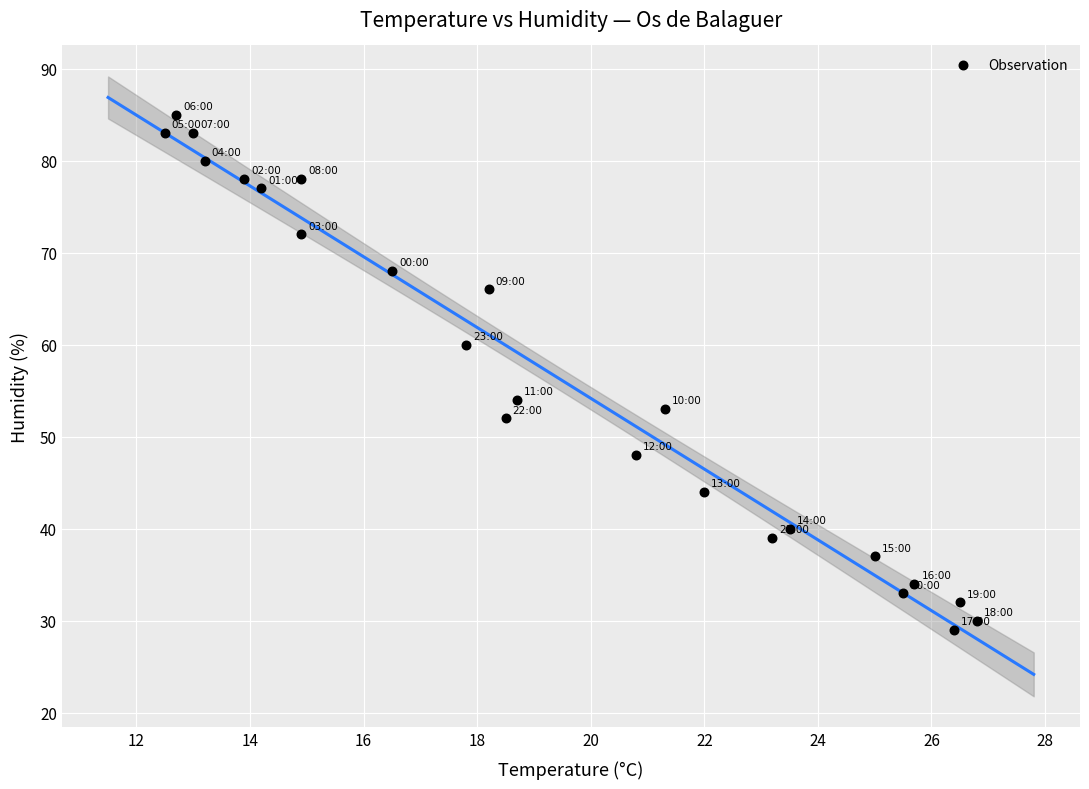

What is the range of Y values (max minus min)?

56